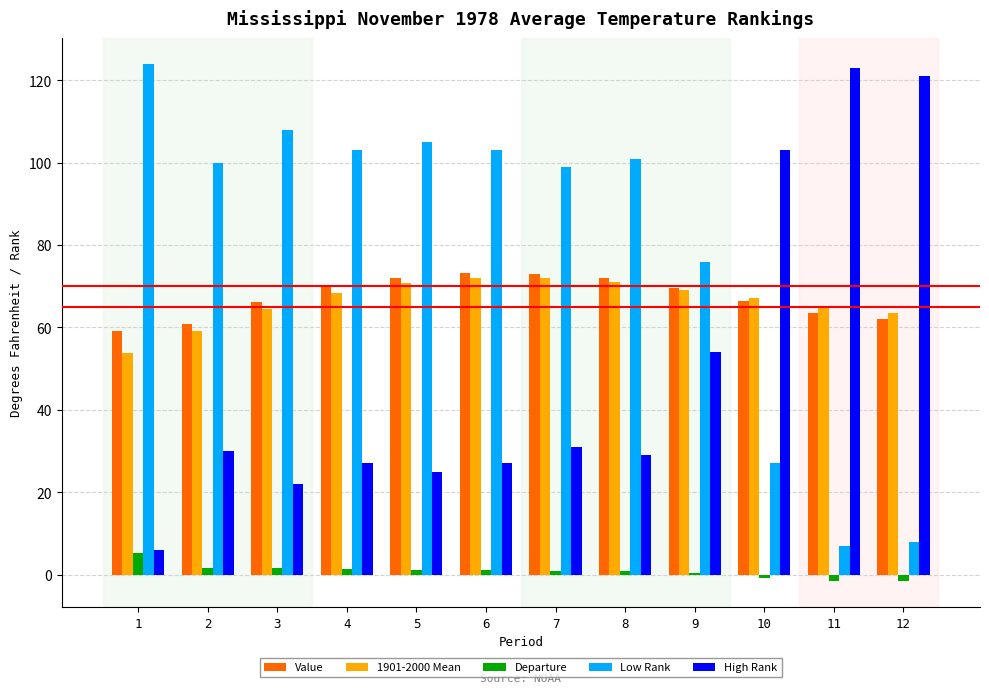

How many groups of bars are there?

12